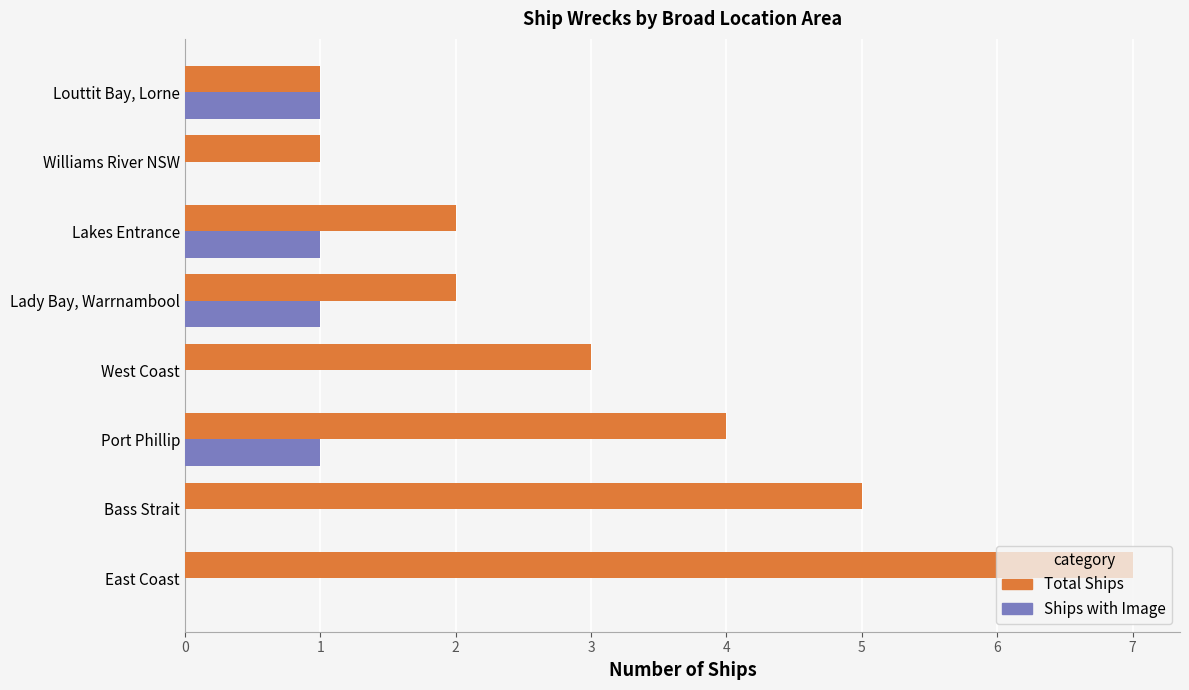

What is the highest value of the Ships with Image series?

1